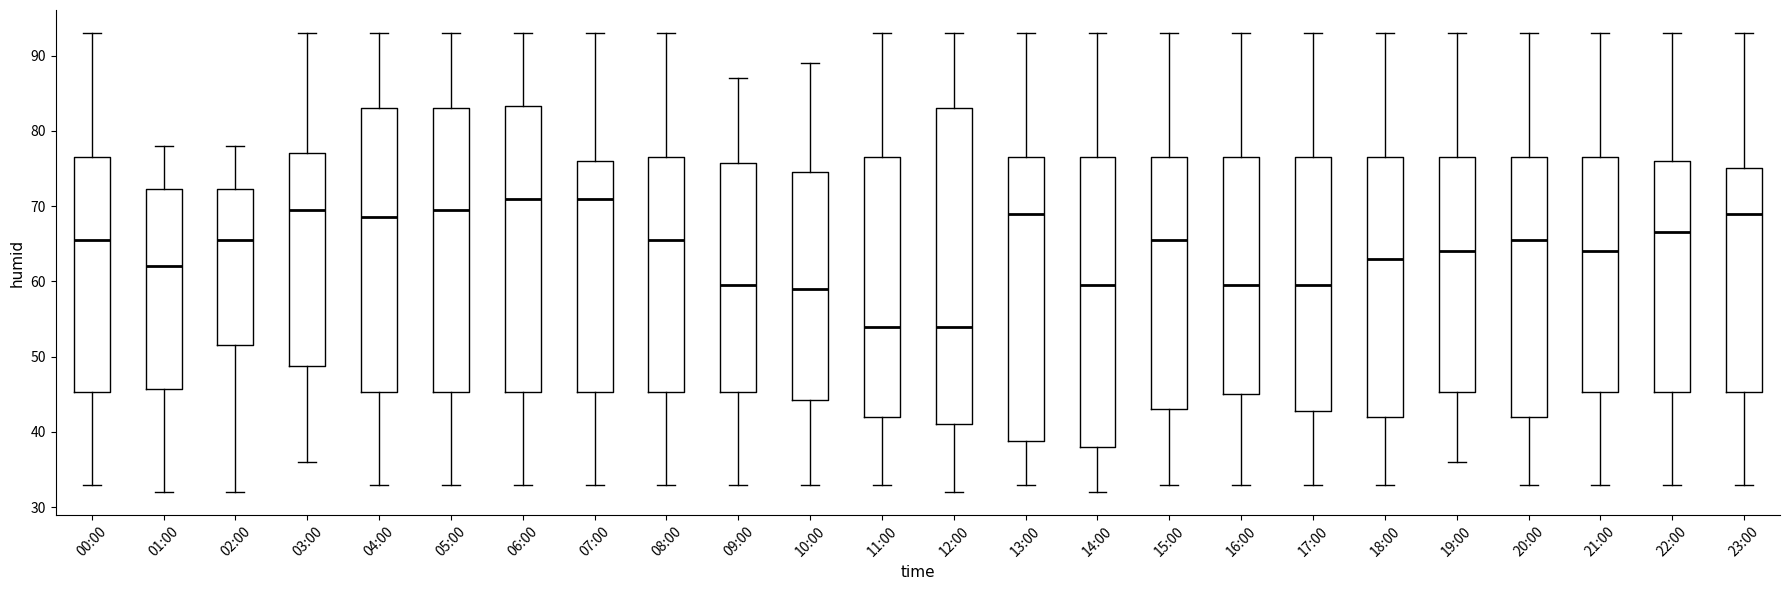

Reading left to right, transcribe this box plot: for each box, give where its median line is, the range the box spans, and where its two whiskers end, as read against the y-axis. The values are not printed on the chart, so give them approximately, as read against the axis.

00:00: median 66, box 45 to 77, whiskers 33 to 93
01:00: median 62, box 46 to 72, whiskers 32 to 78
02:00: median 66, box 52 to 72, whiskers 32 to 78
03:00: median 70, box 49 to 77, whiskers 36 to 93
04:00: median 69, box 45 to 83, whiskers 33 to 93
05:00: median 70, box 45 to 83, whiskers 33 to 93
06:00: median 71, box 45 to 83, whiskers 33 to 93
07:00: median 71, box 45 to 76, whiskers 33 to 93
08:00: median 66, box 45 to 77, whiskers 33 to 93
09:00: median 60, box 45 to 76, whiskers 33 to 87
10:00: median 59, box 44 to 75, whiskers 33 to 89
11:00: median 54, box 42 to 77, whiskers 33 to 93
12:00: median 54, box 41 to 83, whiskers 32 to 93
13:00: median 69, box 39 to 77, whiskers 33 to 93
14:00: median 60, box 38 to 77, whiskers 32 to 93
15:00: median 66, box 43 to 77, whiskers 33 to 93
16:00: median 60, box 45 to 77, whiskers 33 to 93
17:00: median 60, box 43 to 77, whiskers 33 to 93
18:00: median 63, box 42 to 77, whiskers 33 to 93
19:00: median 64, box 45 to 77, whiskers 36 to 93
20:00: median 66, box 42 to 77, whiskers 33 to 93
21:00: median 64, box 45 to 77, whiskers 33 to 93
22:00: median 67, box 45 to 76, whiskers 33 to 93
23:00: median 69, box 45 to 75, whiskers 33 to 93